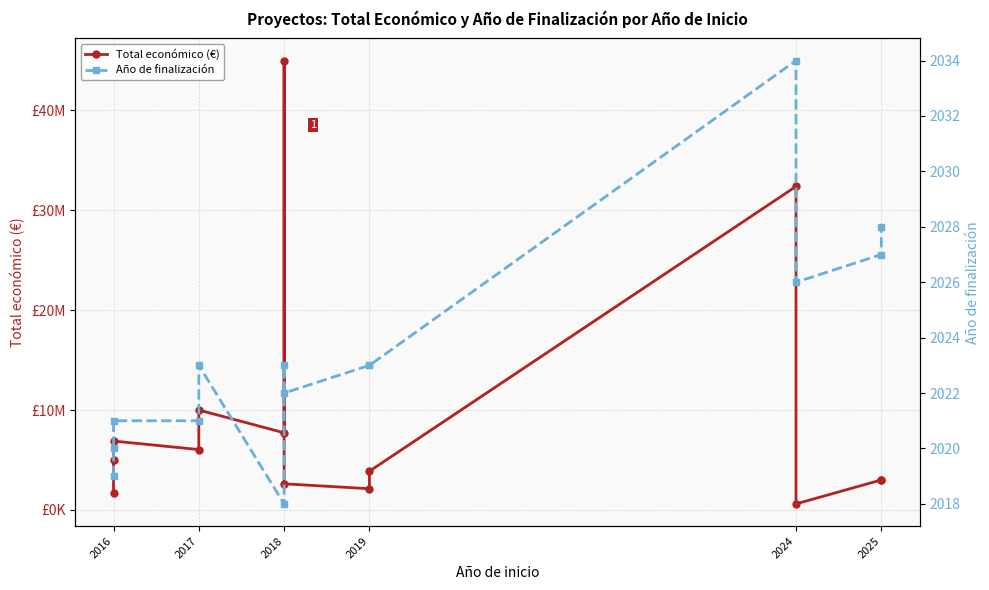

What is the minimum value for Total económico (€)?

598139